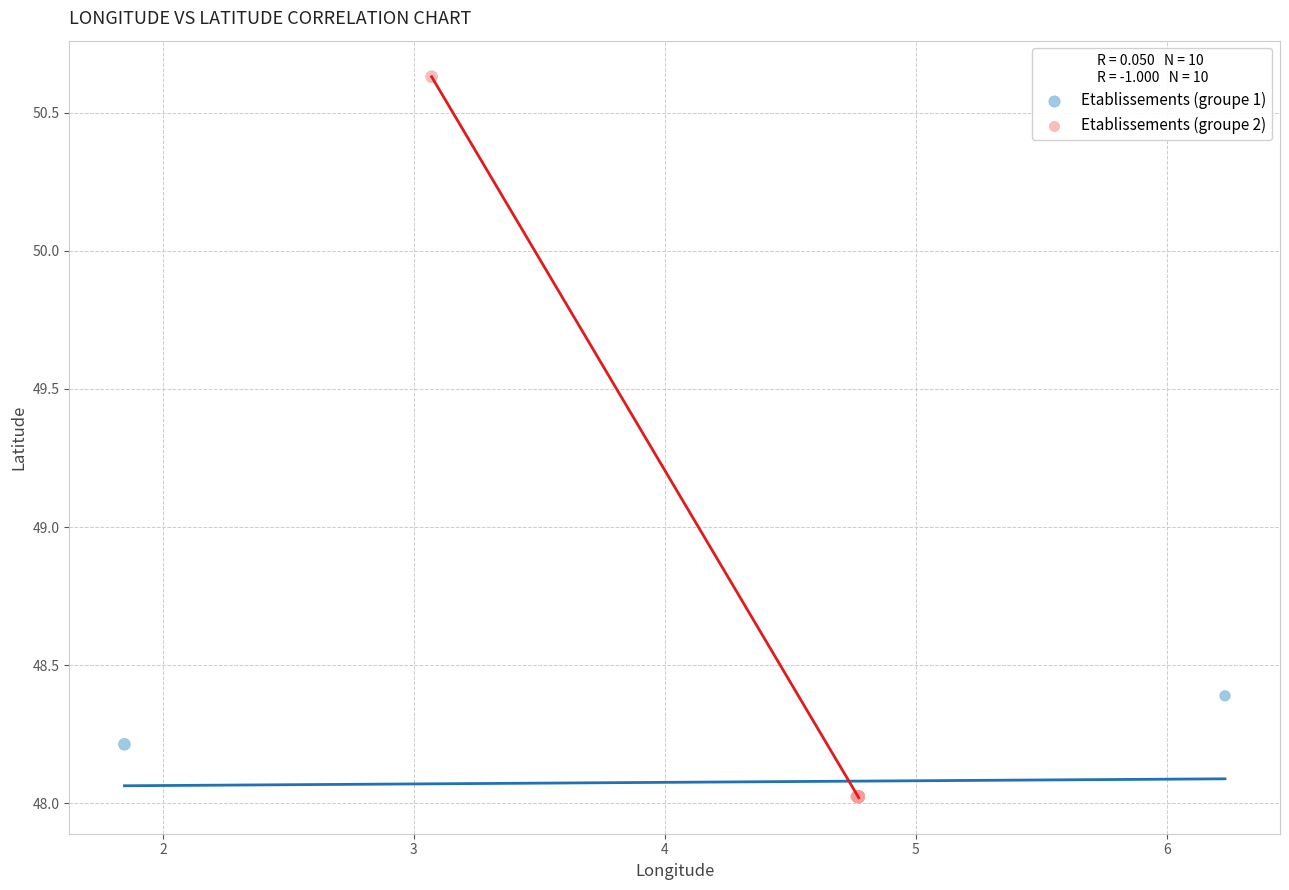

Which series has the widest spread of Y values?

Etablissements (groupe 2)